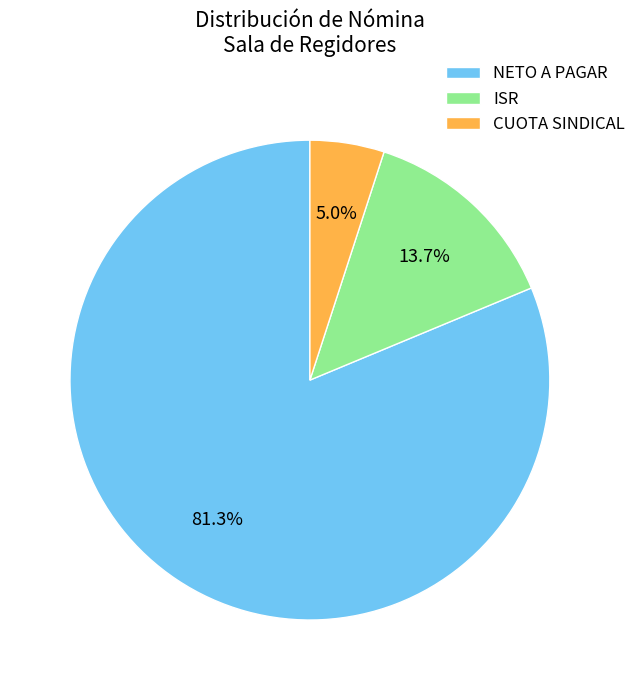

Which has a higher value, CUOTA SINDICAL or NETO A PAGAR?

NETO A PAGAR